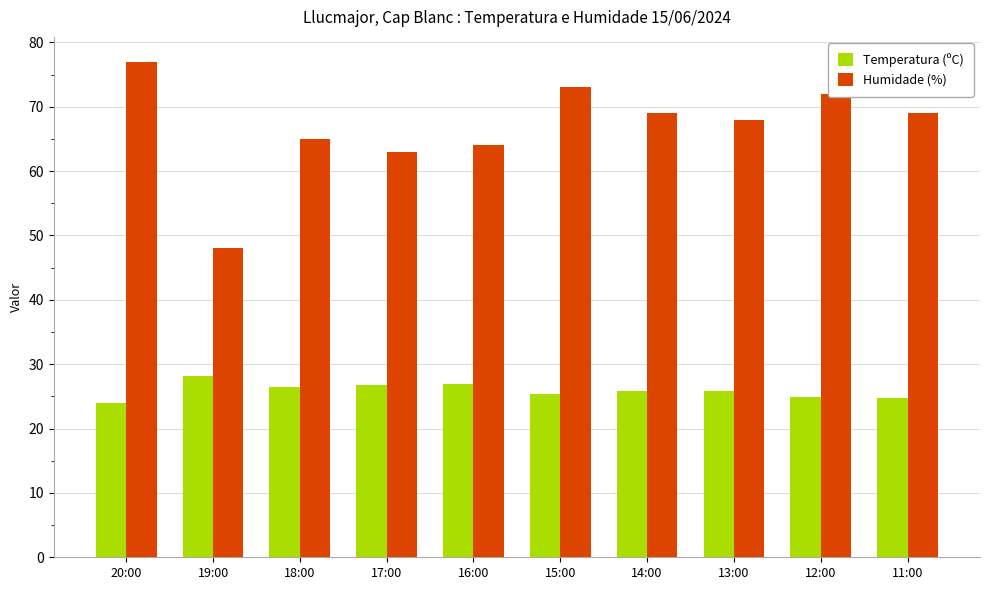

True or false: Humidade (%) has a value of 48.0 at 19:00.

True